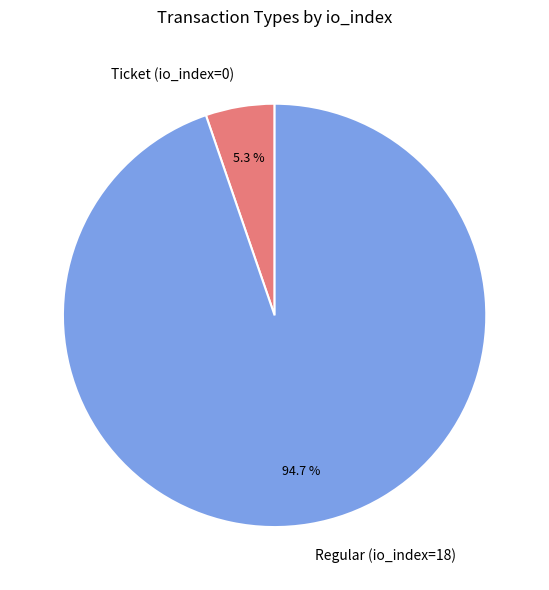

Which category has the smallest portion of the pie?

Ticket (io_index=0)